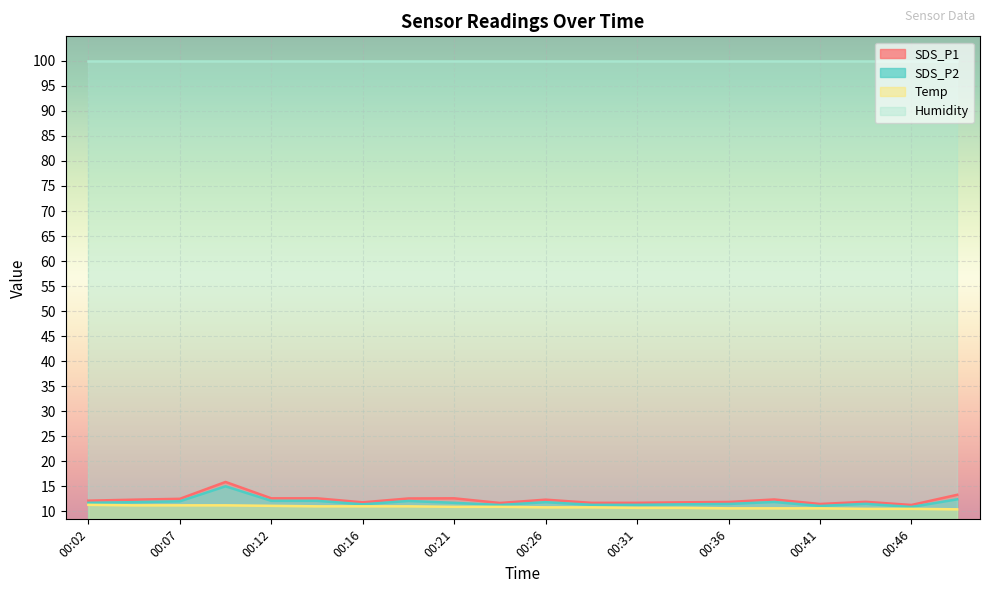

Rank the categories by SDS_P2 value from highest to lowest.

00:09, 00:49, 00:12, 00:14, 00:19, 00:07, 00:39, 00:04, 00:26, 00:02, 00:21, 00:44, 00:36, 00:16, 00:34, 00:29, 00:31, 00:24, 00:41, 00:46